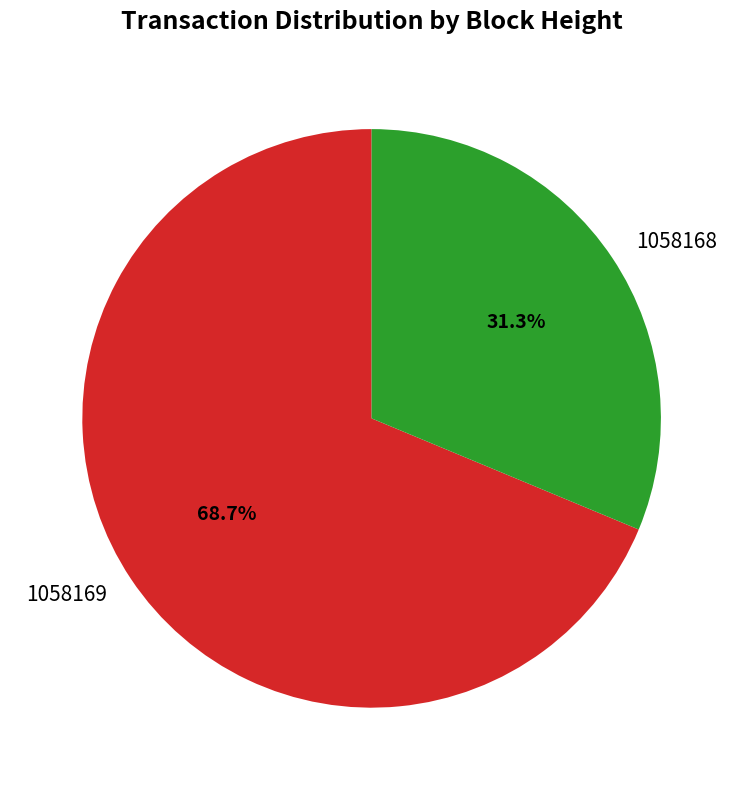

Combined, do 1058169 and 1058168 account for over 50%?

Yes